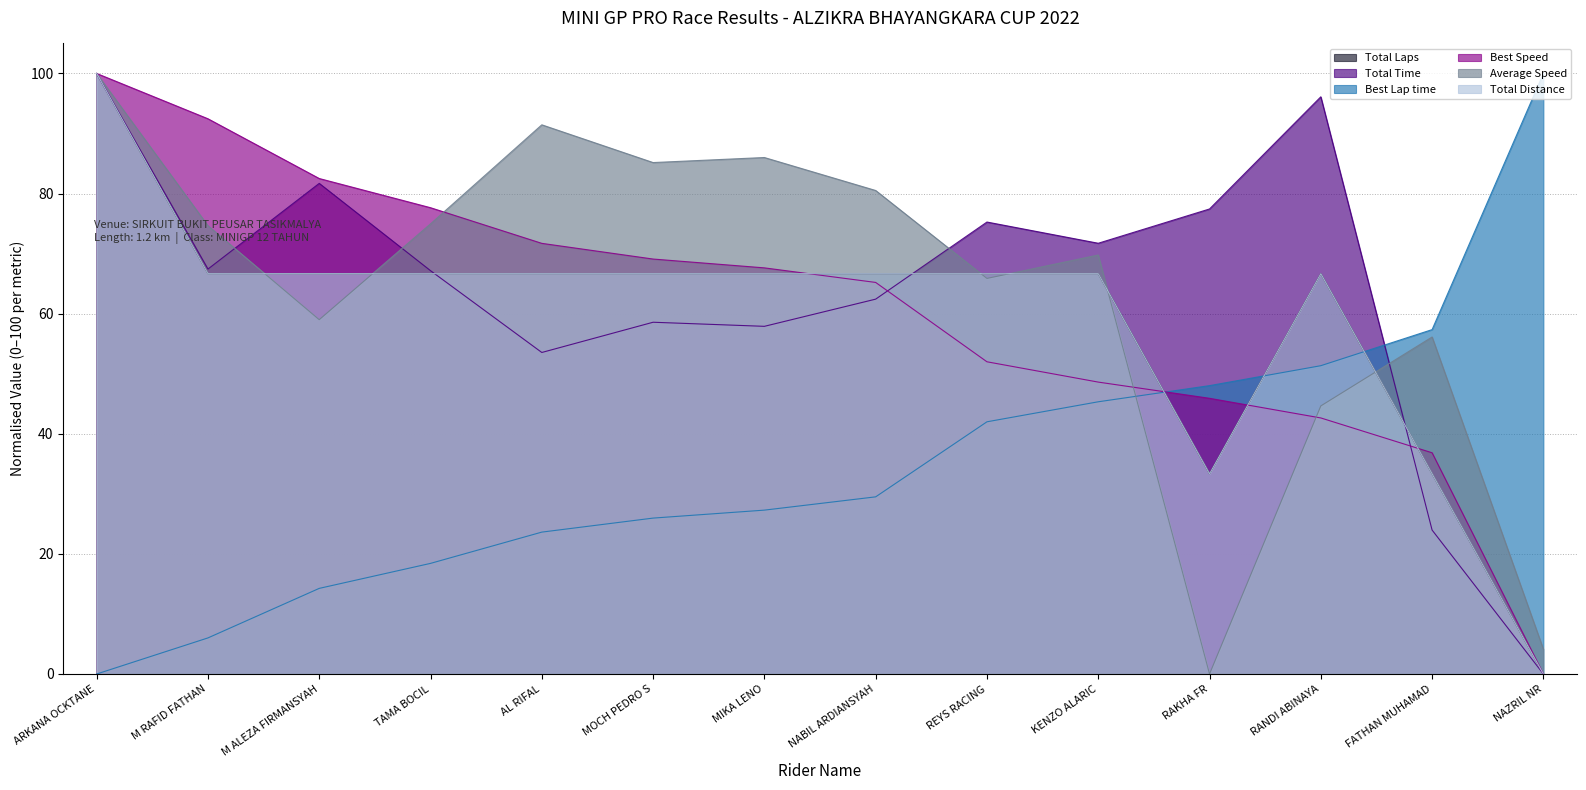

What is the label of the 2nd point from the right?

FATHAN MUHAMAD